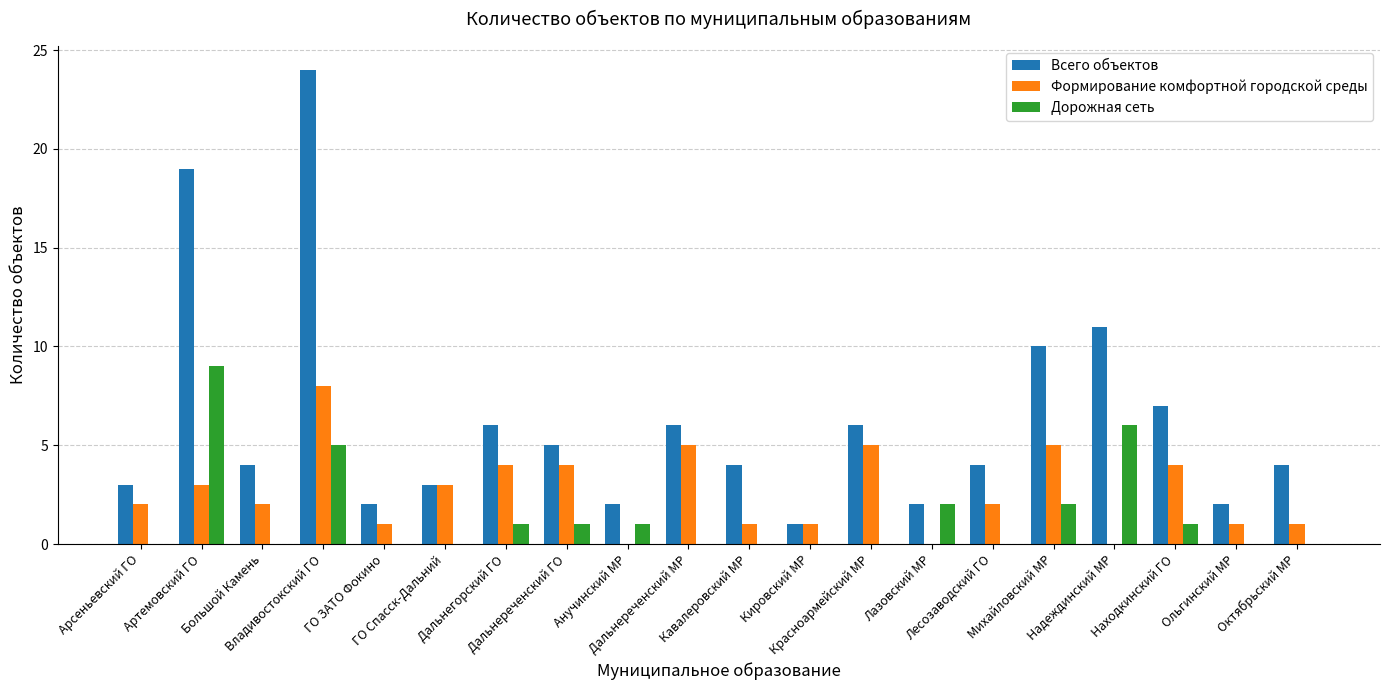

Reading left to right, list all the values displayed in this chart.

Всего объектов: 3	19	4	24	2	3	6	5	2	6	4	1	6	2	4	10	11	7	2	4
Формирование комфортной городской среды: 2	3	2	8	1	3	4	4	0	5	1	1	5	0	2	5	0	4	1	1
Дорожная сеть: 0	9	0	5	0	0	1	1	1	0	0	0	0	2	0	2	6	1	0	0